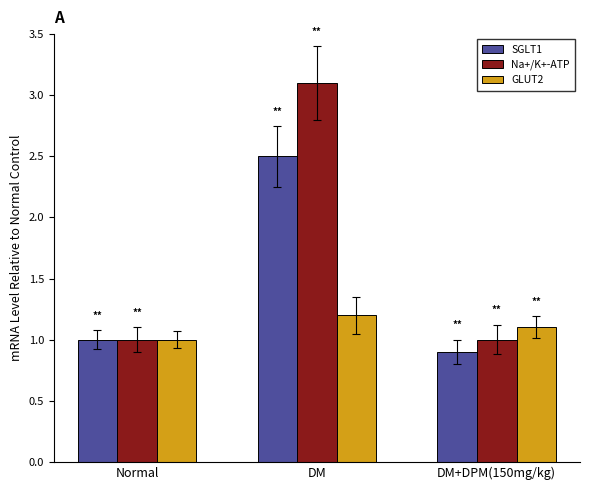

Rank the series by their maximum value, from highest to lowest.

Na+/K+-ATP, SGLT1, GLUT2